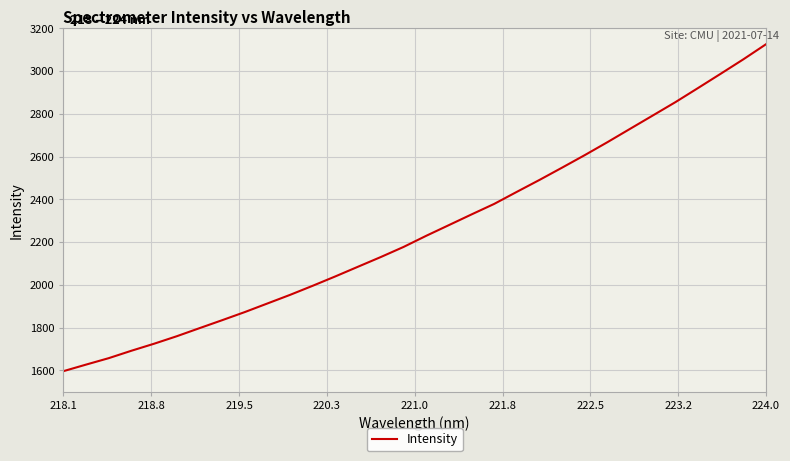

What is the difference between the maximum and minimum values?

1529.5